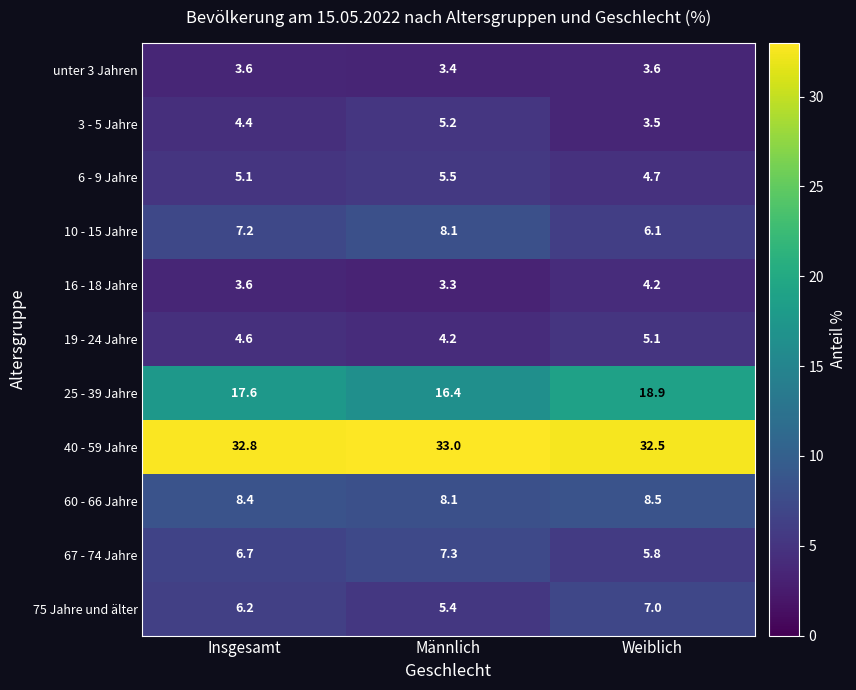

What is the minimum value shown in the chart?

3.3